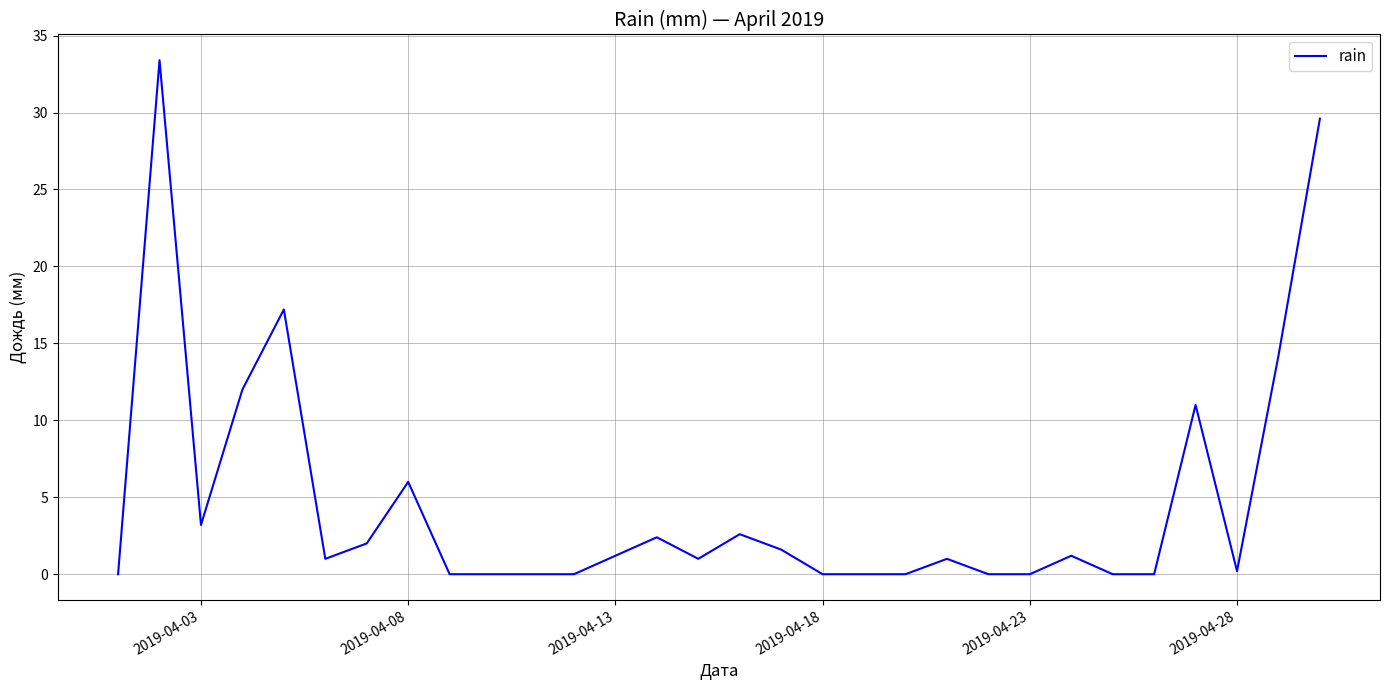

What is the maximum value shown in the chart?

33.4